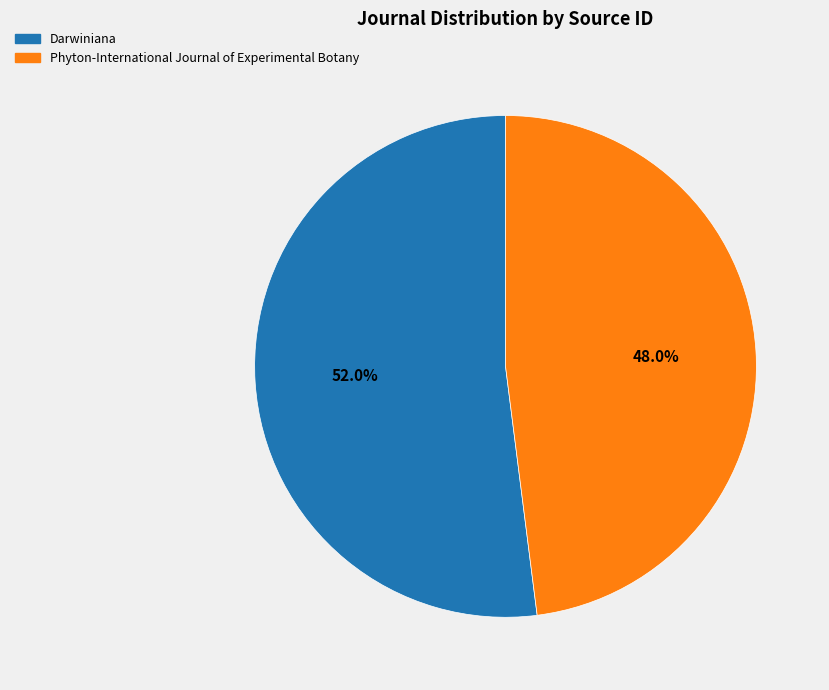

To the nearest percent, what percentage of the pie is Darwiniana?

52%